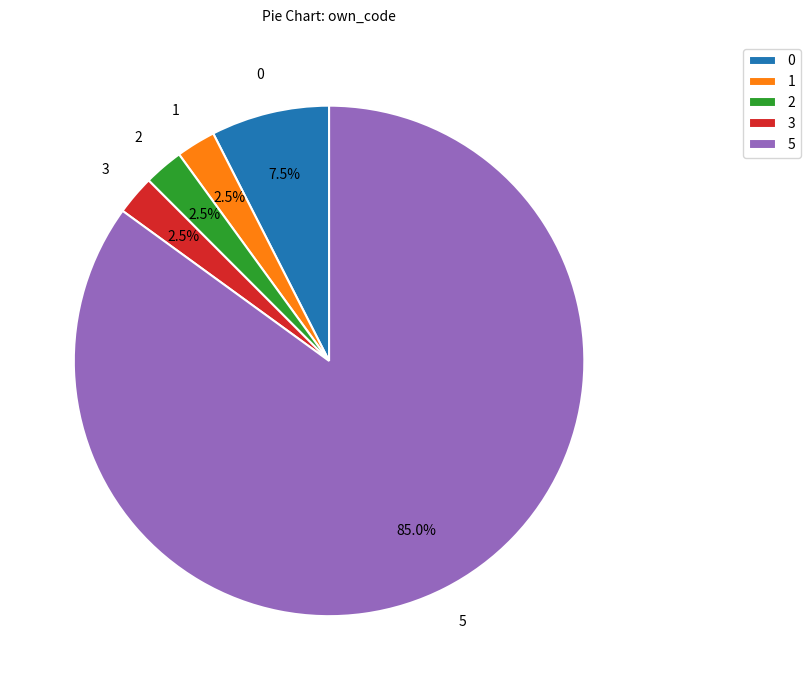

The 1 slice represents 12% of the pie. True or false?

False